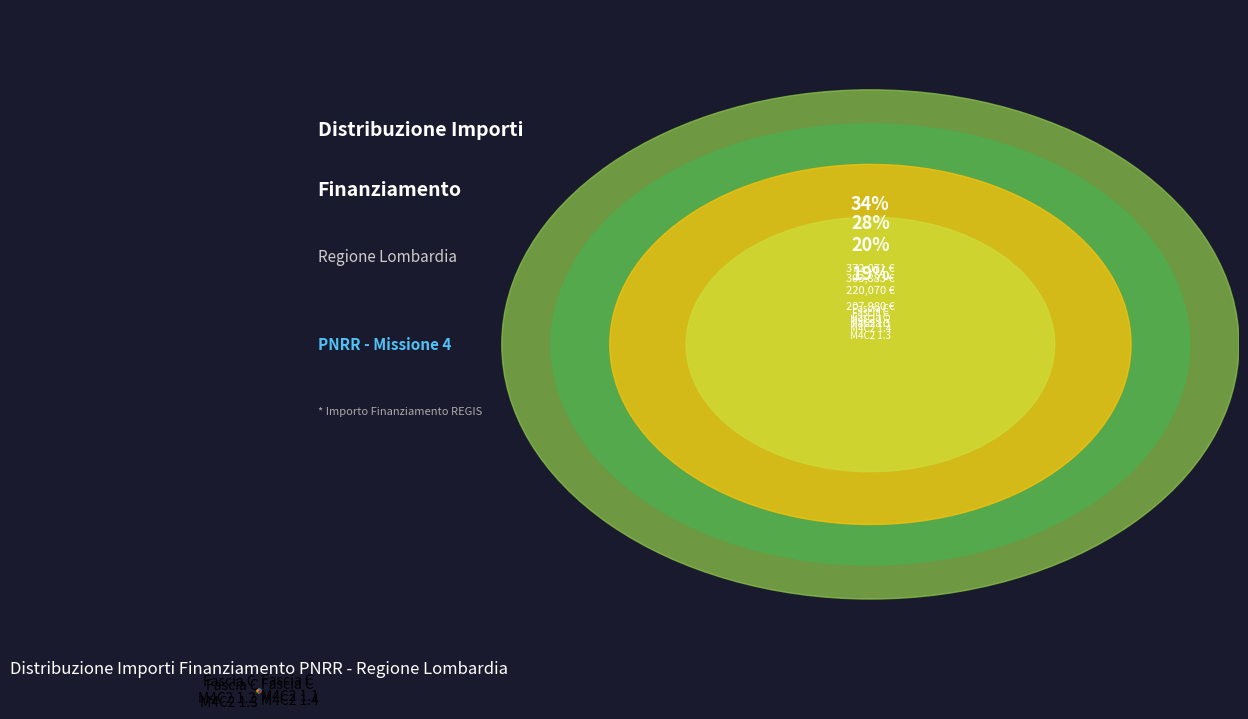

Between Fascia C M4C2 1.3 and Fascia C M4C2 1.4, which is larger?

Fascia C M4C2 1.4